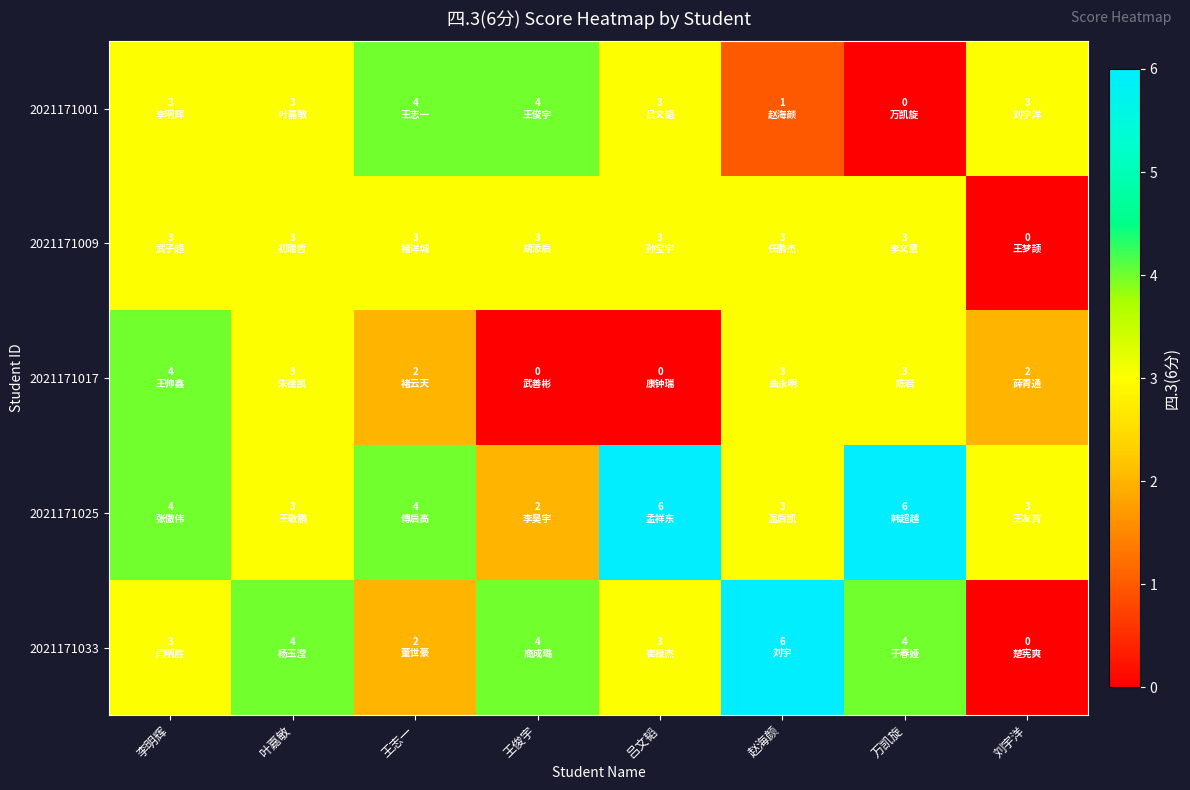

What is the maximum value shown in the chart?

6